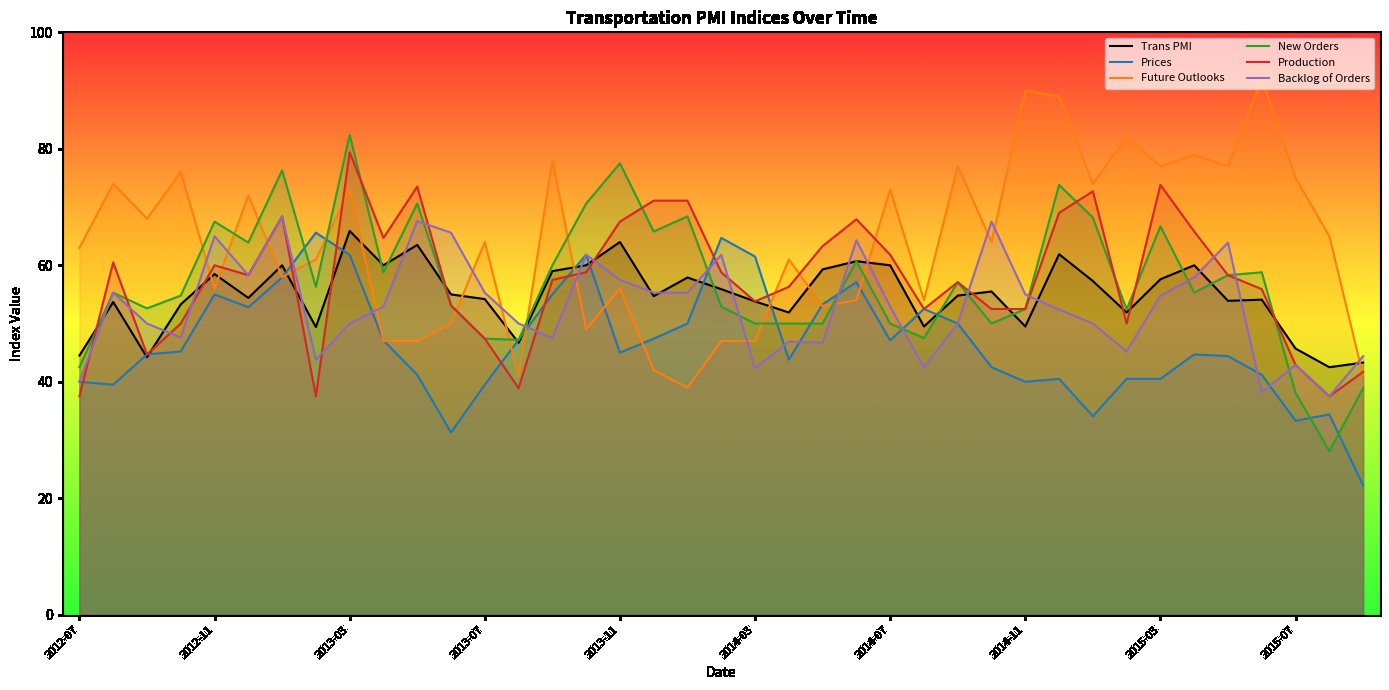

Does the chart display data point markers on the line(s)?

No